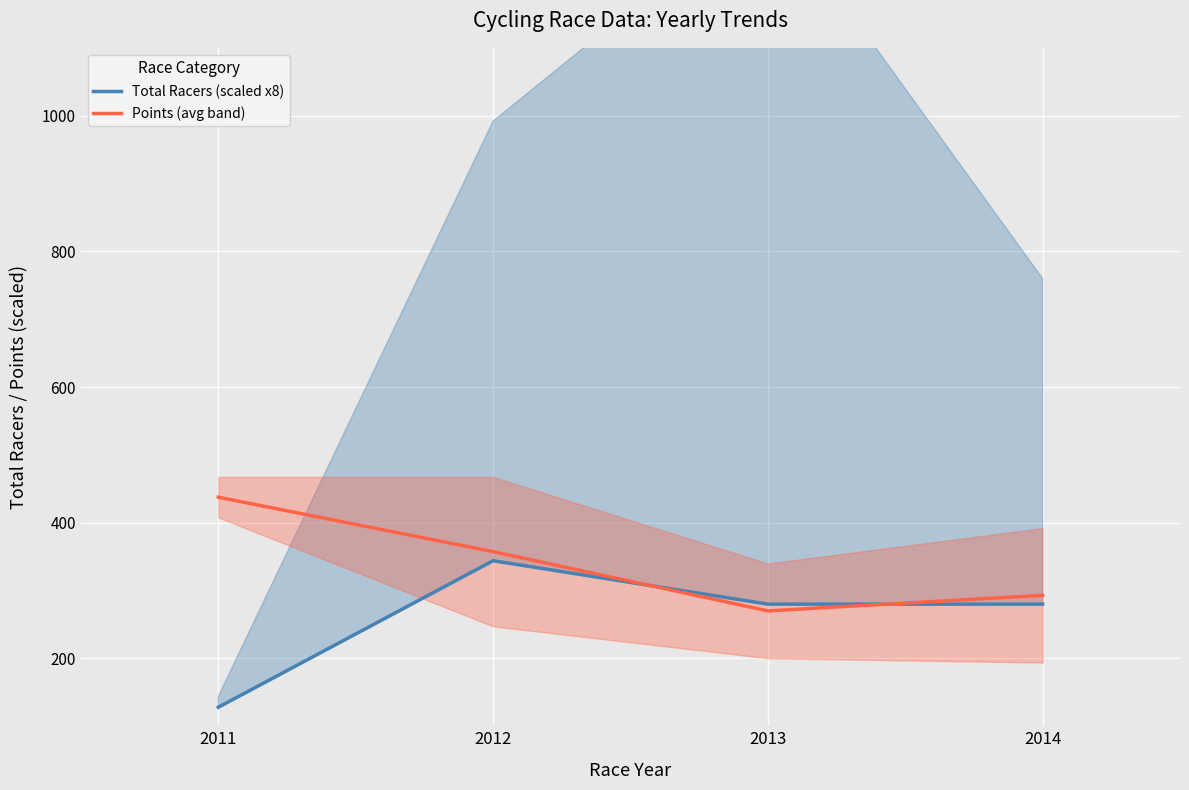

True or false: Total Racers (scaled x8) and Points (avg band) cross at least once.

True